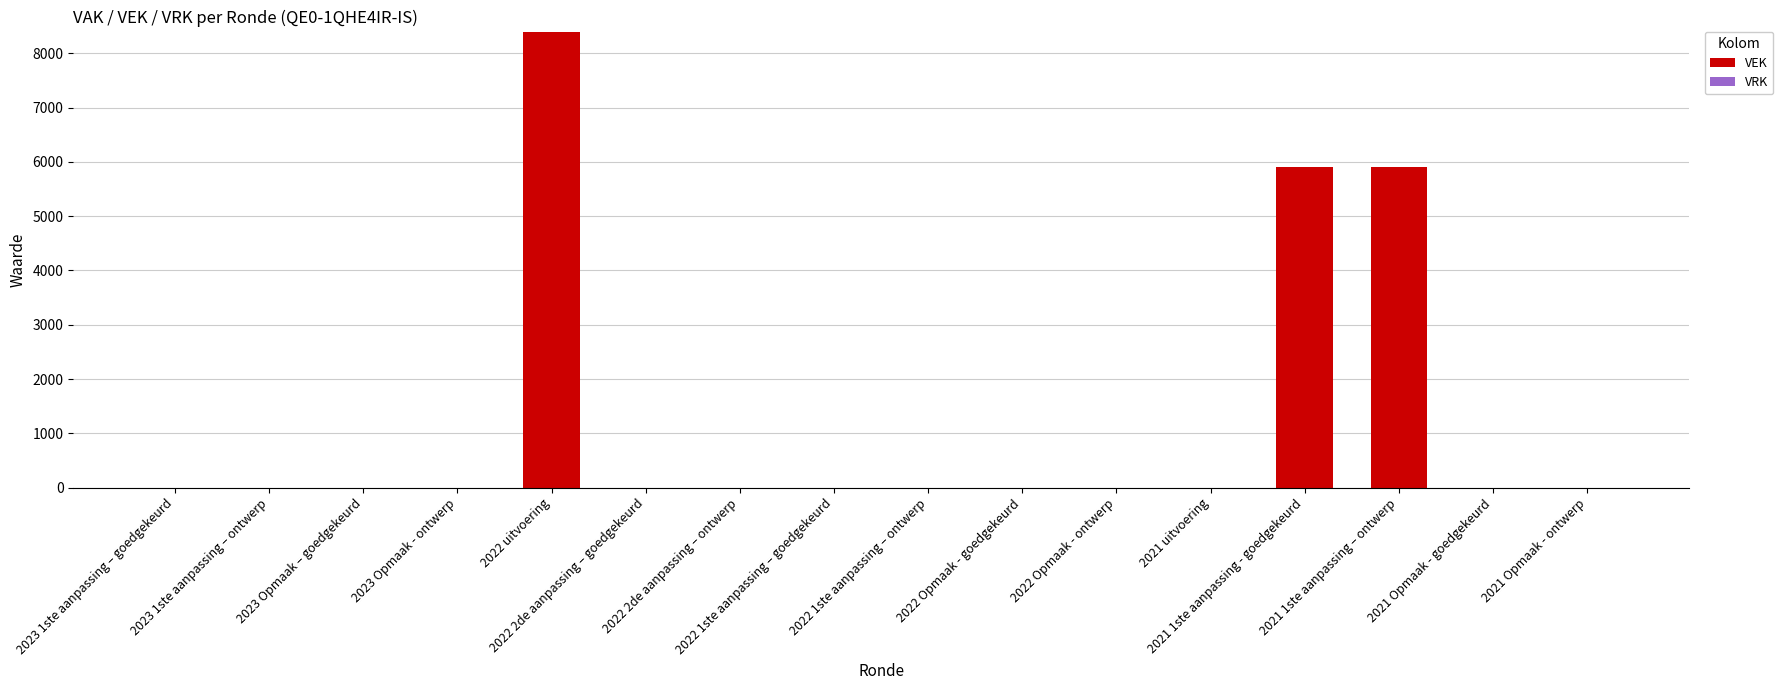

What is the maximum value shown in the chart?

8400